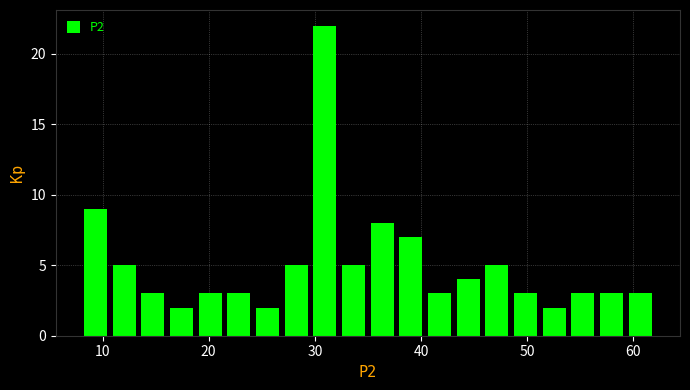

Read against the x-axis, roughly where is the centre of the tallest bar?

31